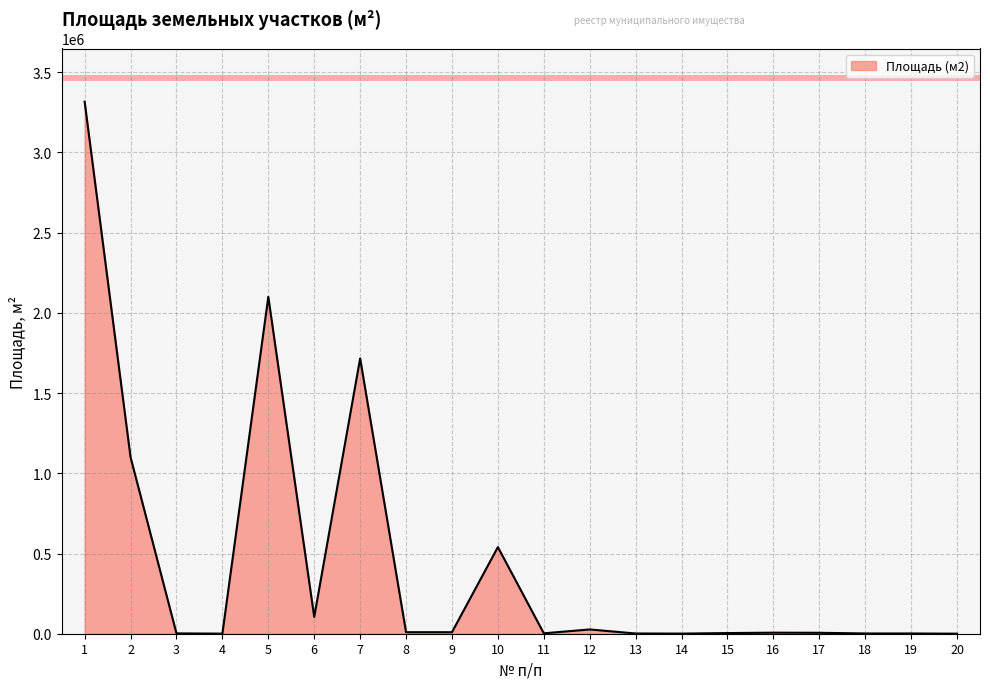

What is the sum of the values at 17 and 20?

6064.0